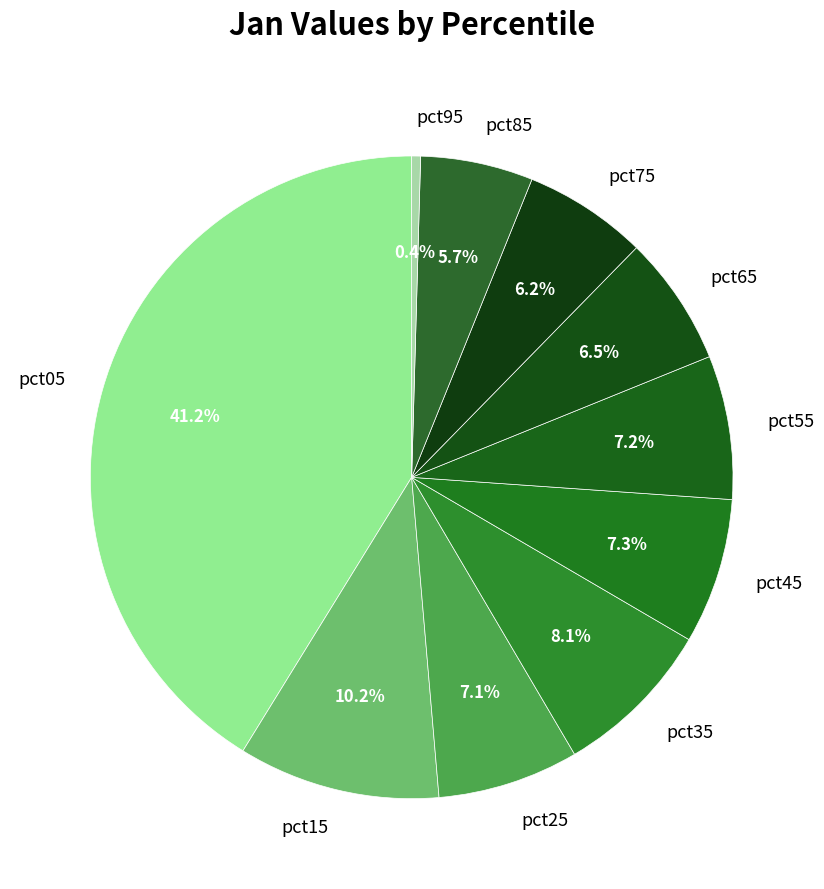

How many slices are in this pie chart?

10